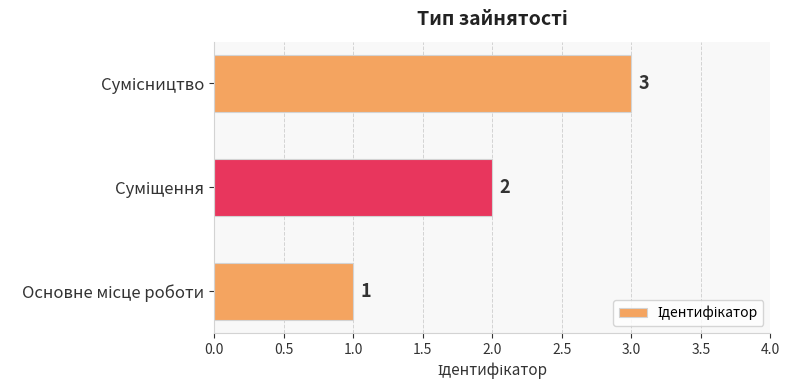

Are the bars grouped side by side (vs. stacked)?

No